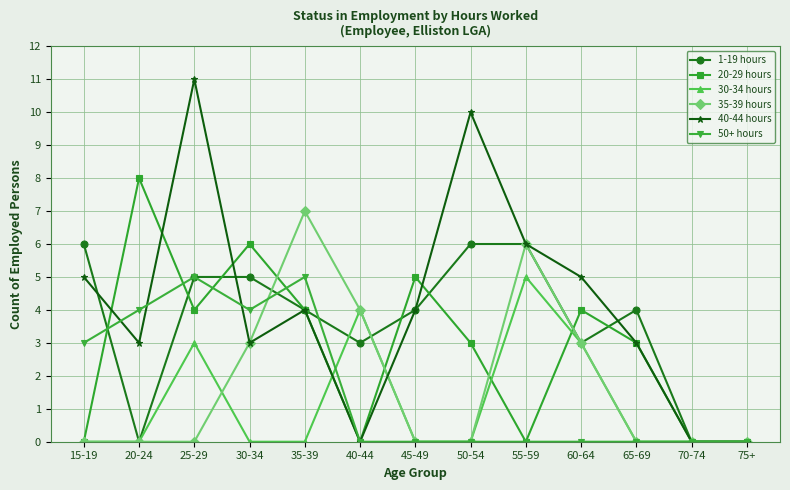

Reading left to right, extract all data points from this chart.

1-19 hours: 6	0	5	5	4	3	4	6	6	3	4	0	0
20-29 hours: 0	8	4	6	4	0	5	3	0	4	3	0	0
30-34 hours: 0	0	3	0	0	4	0	0	5	3	0	0	0
35-39 hours: 0	0	0	3	7	4	0	0	6	3	0	0	0
40-44 hours: 5	3	11	3	4	0	4	10	6	5	3	0	0
50+ hours: 3	4	5	4	5	0	0	0	0	0	0	0	0